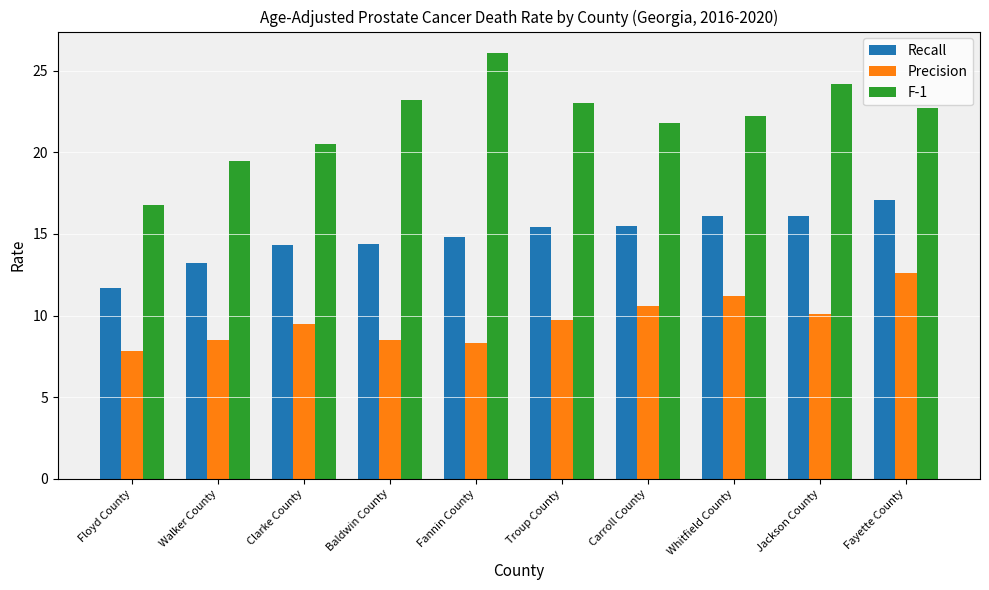

How many series are shown in this chart?

3